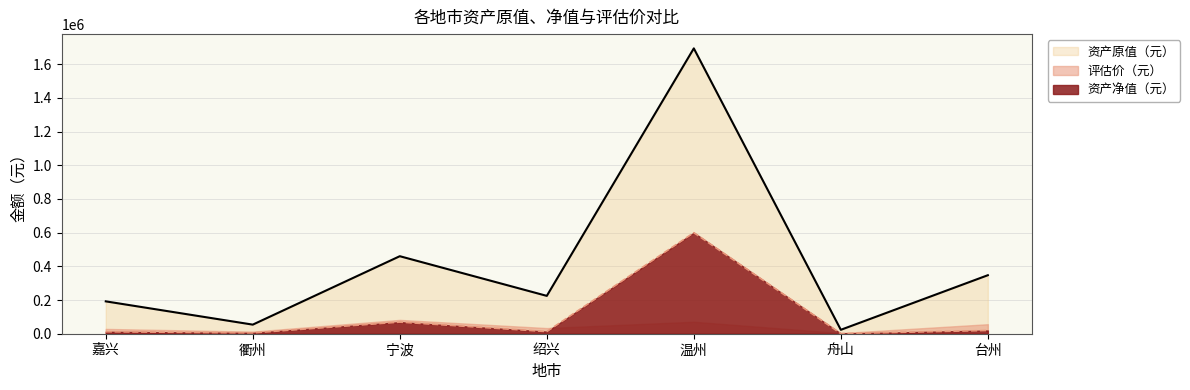

Which has a higher value, 嘉兴 or 绍兴?

绍兴